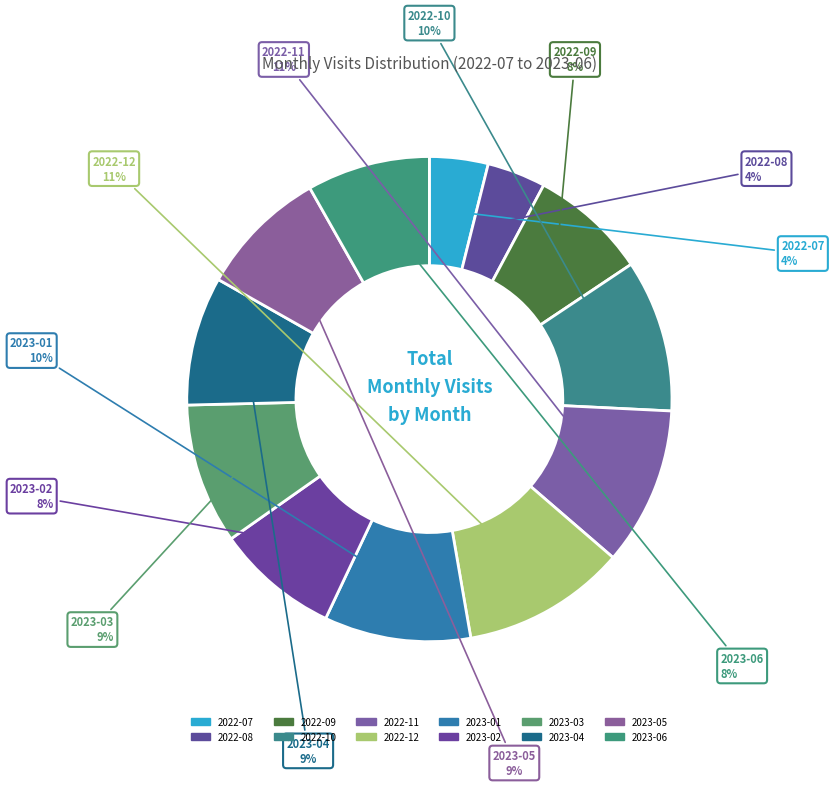

How many segments does this pie chart have?

12